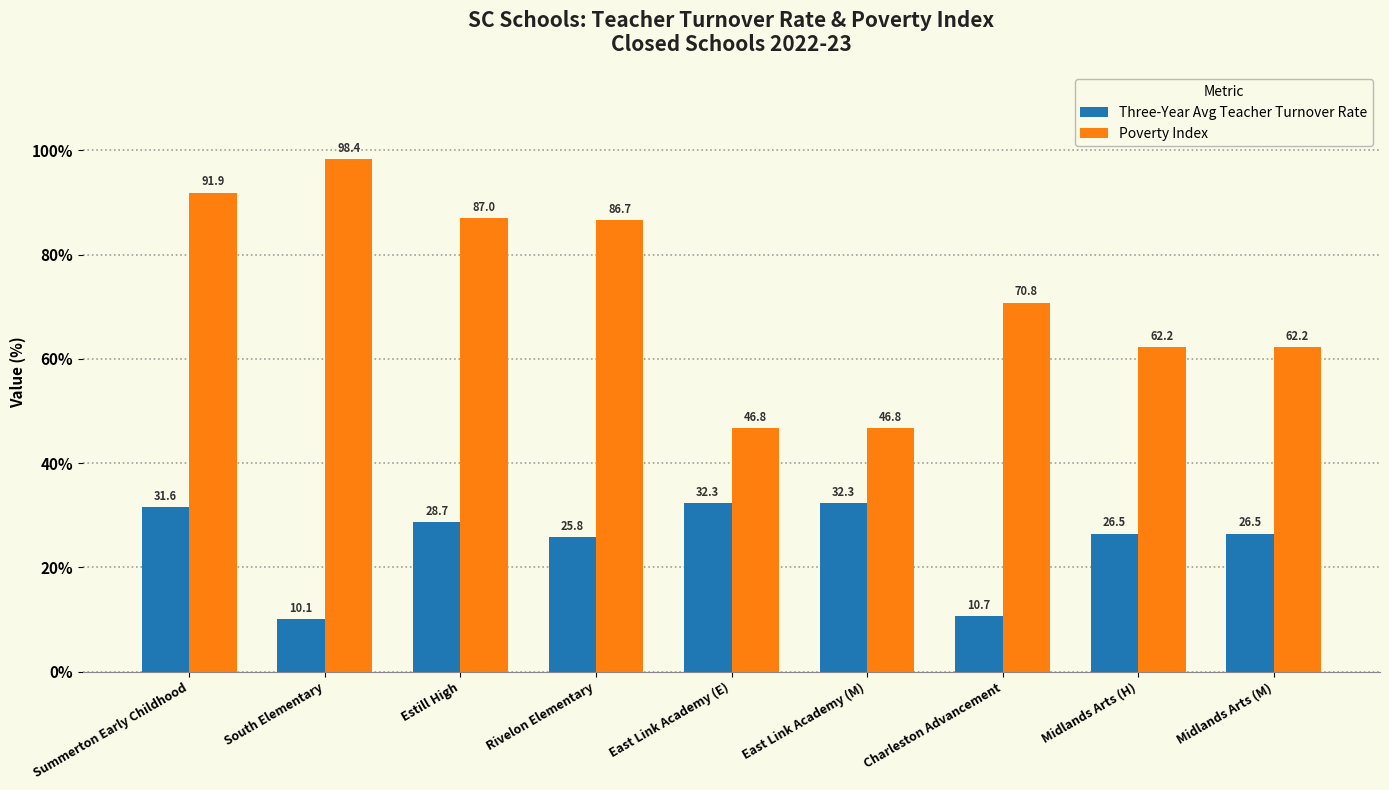

Rank the series at South Elementary from highest to lowest value.

Poverty Index, Three-Year Avg Teacher Turnover Rate